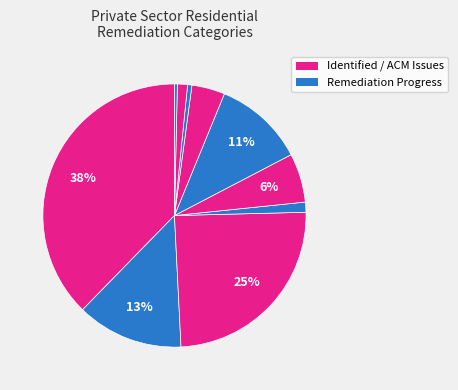

How many segments does this pie chart have?

10